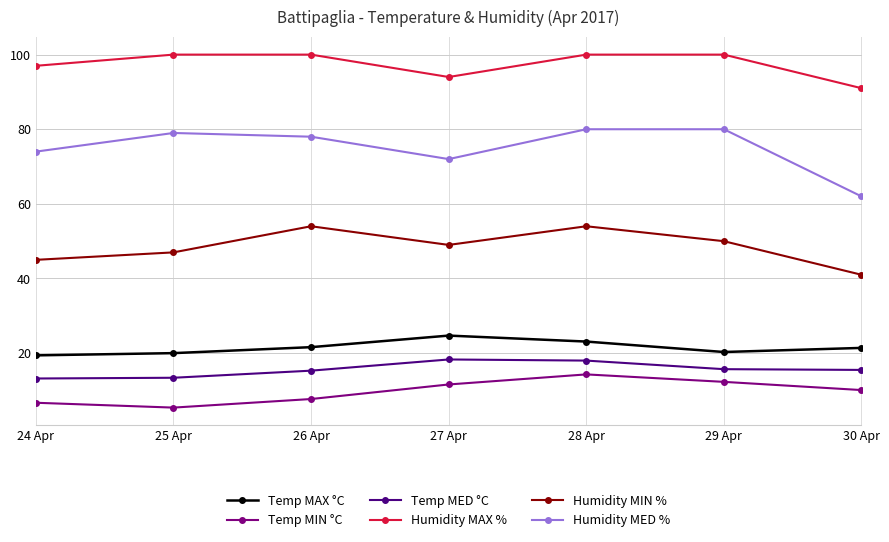

What are all the series names shown in the legend?

Temp MAX °C, Temp MIN °C, Temp MED °C, Humidity MAX %, Humidity MIN %, Humidity MED %